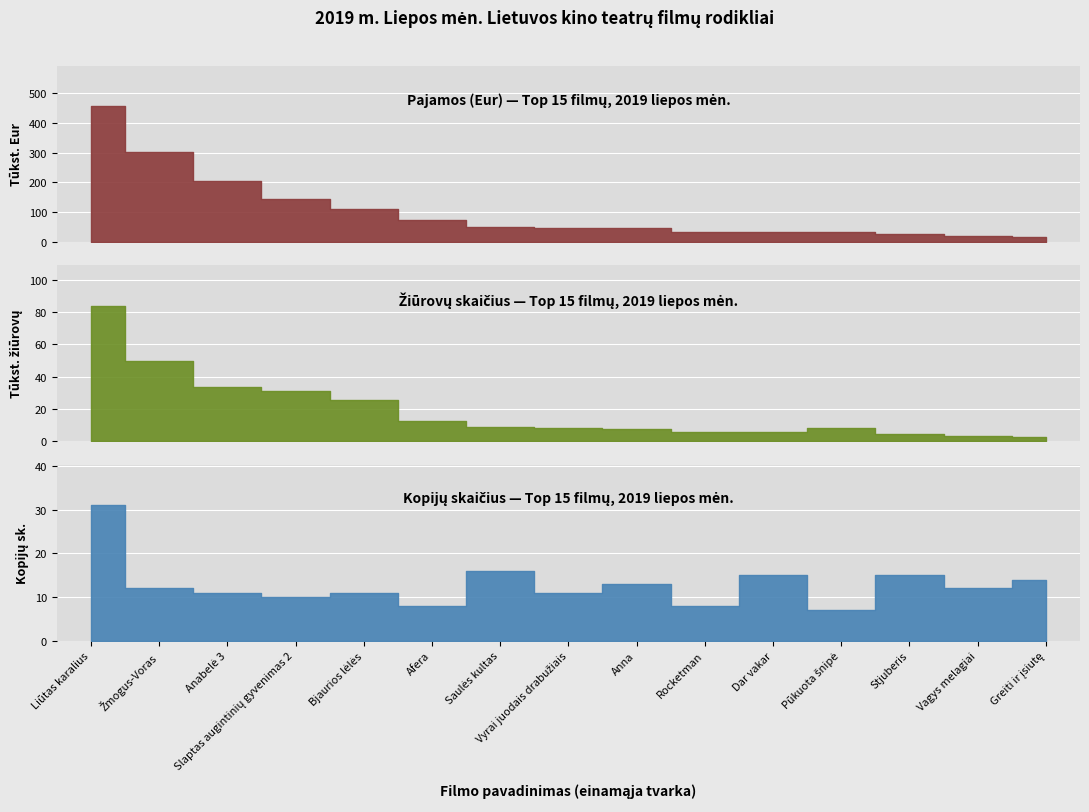

What is the average value of the Žiūrovų skaičius series?

19374.8